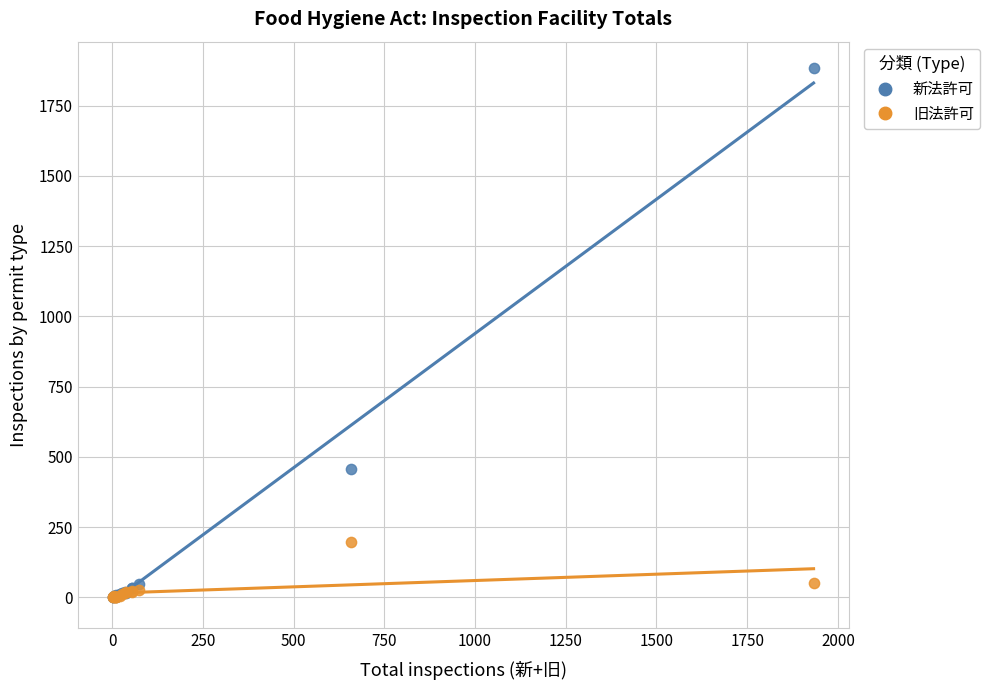

Across all series, what Y value is closest to 941?

458